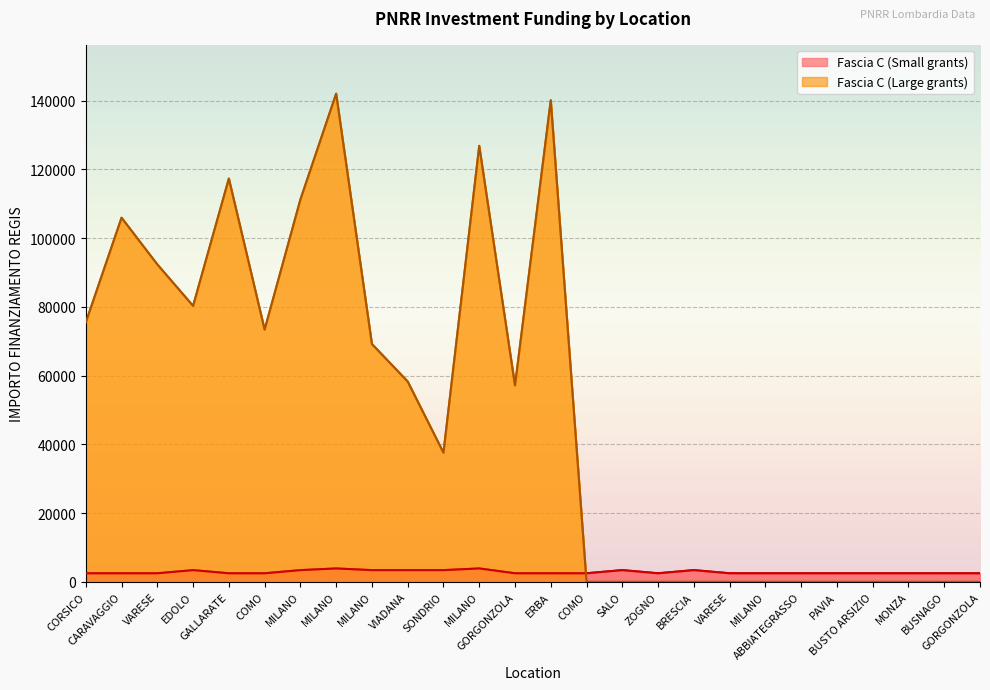

What is the sum of all Fascia C values?

74163.0